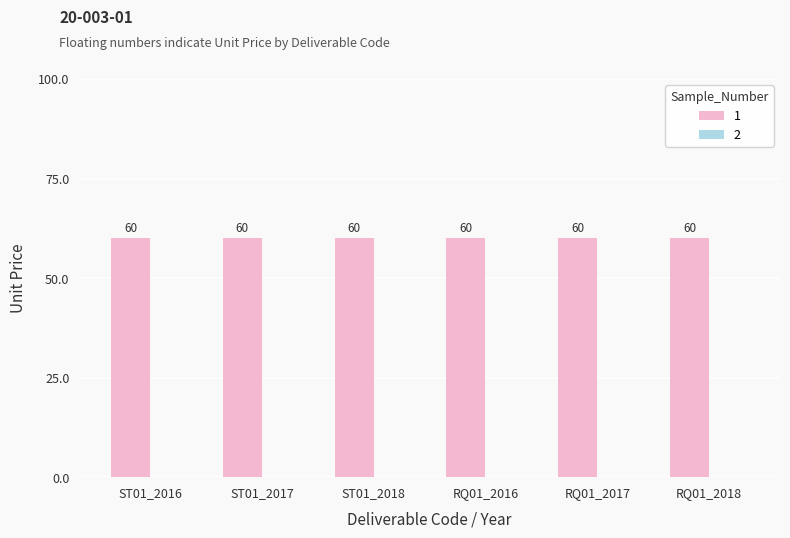

List the series in order of their overall mean, lowest first.

2, 1